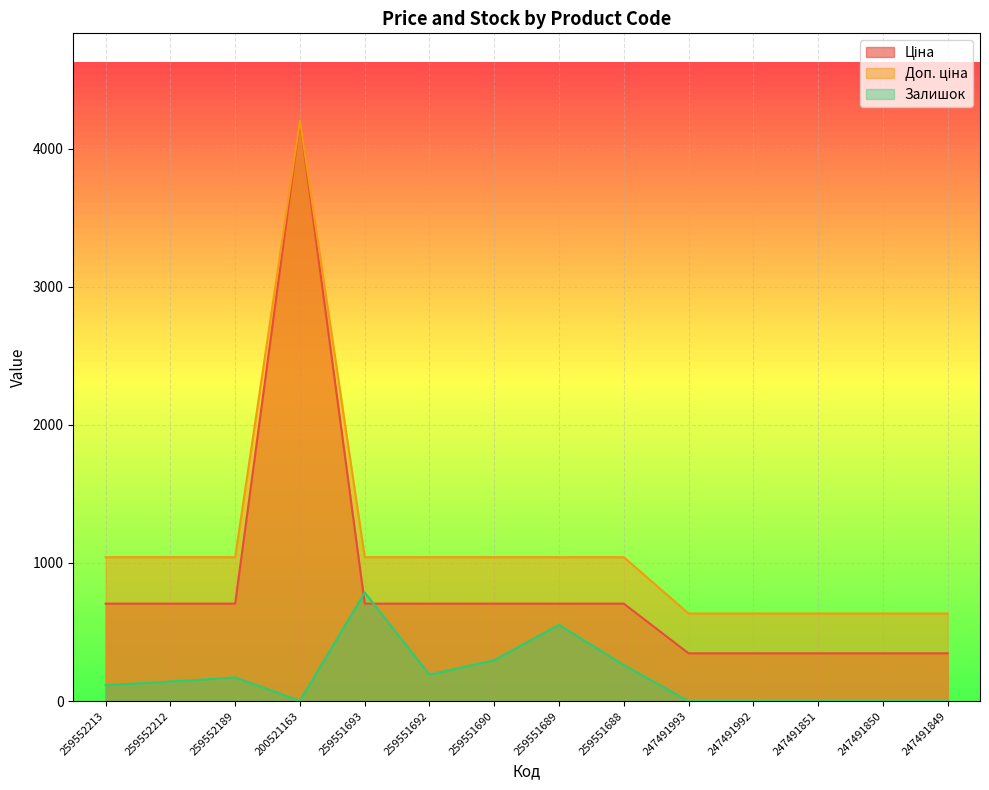

What is the difference between the second highest and minimum values in the Залишок series?

552.0